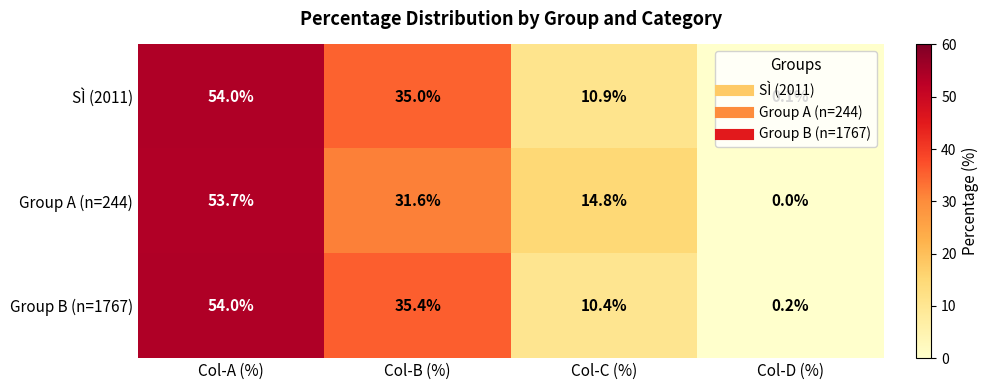

True or false: SÌ (2011) has a value of 74.5 at Col-A (%).

False